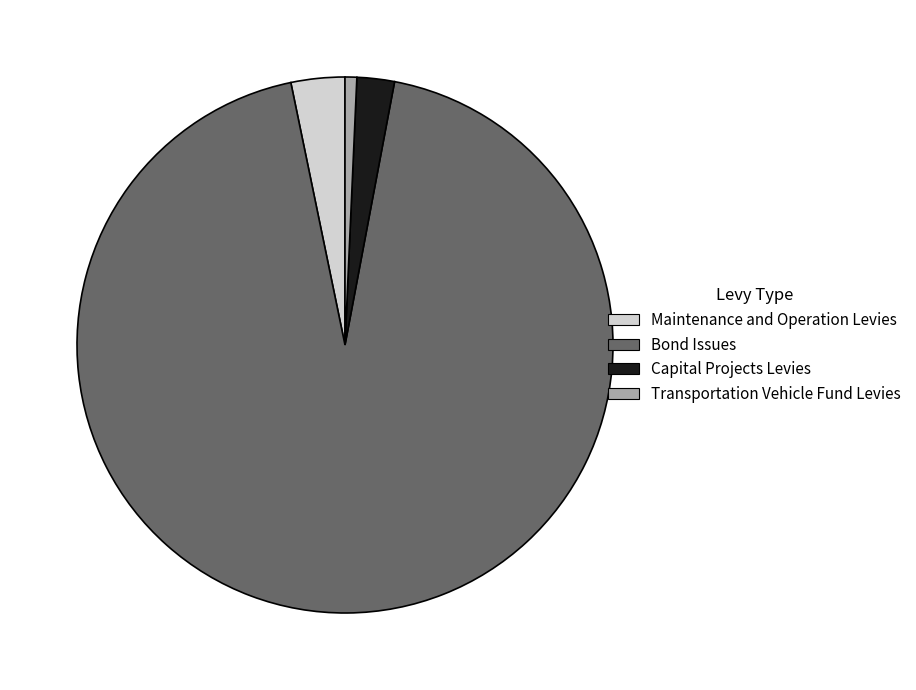

Which slice represents more than half of the pie?

Bond Issues